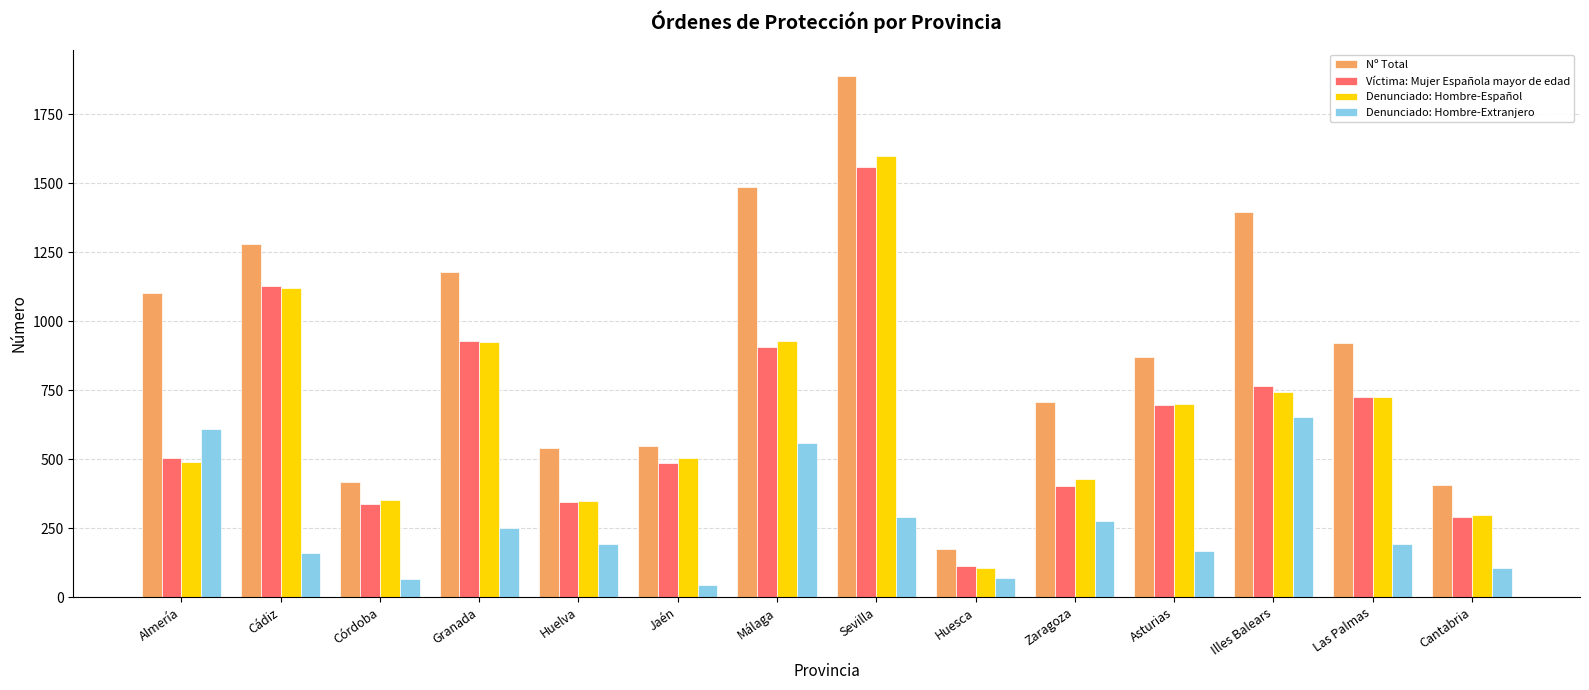

What is the label of the 5th bar from the left?

Huelva